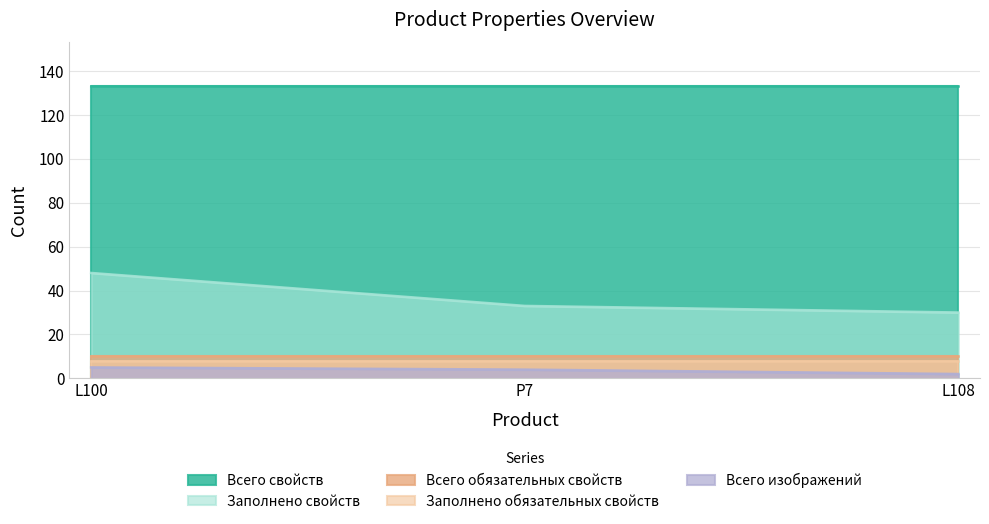

List the labels in order of Всего обязательных свойств value, largest first.

L100, P7, L108